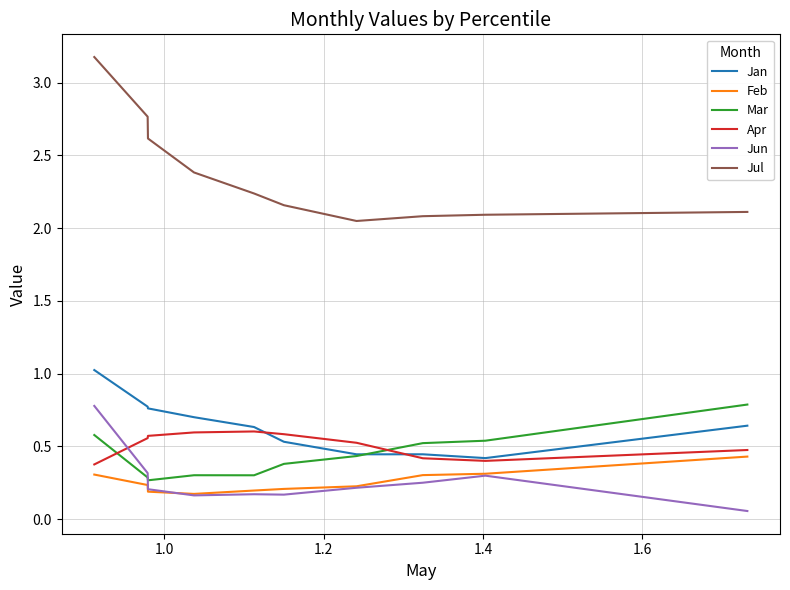

What is the maximum value for Jan?

1.0